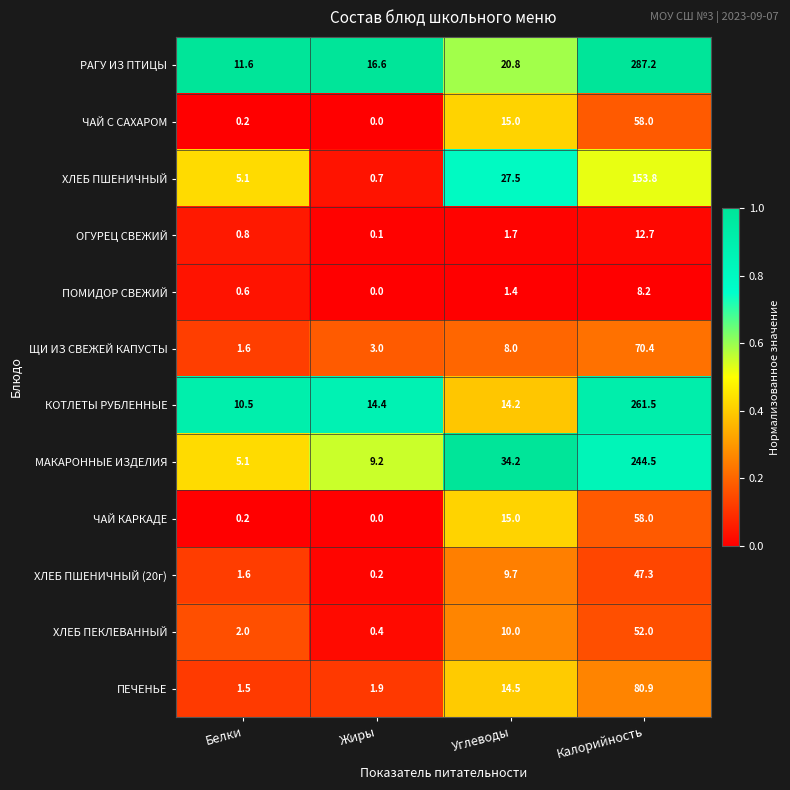

At how many categories does at least one series exceed 0?

4